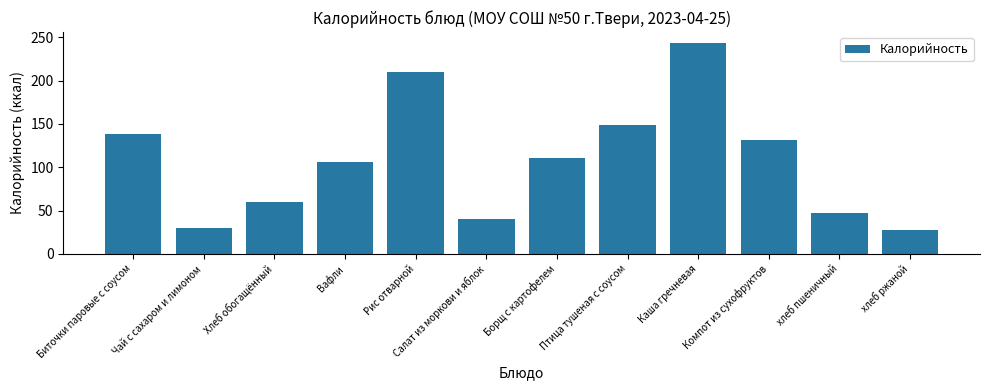

What is the value of the 3rd bar from the left?

60